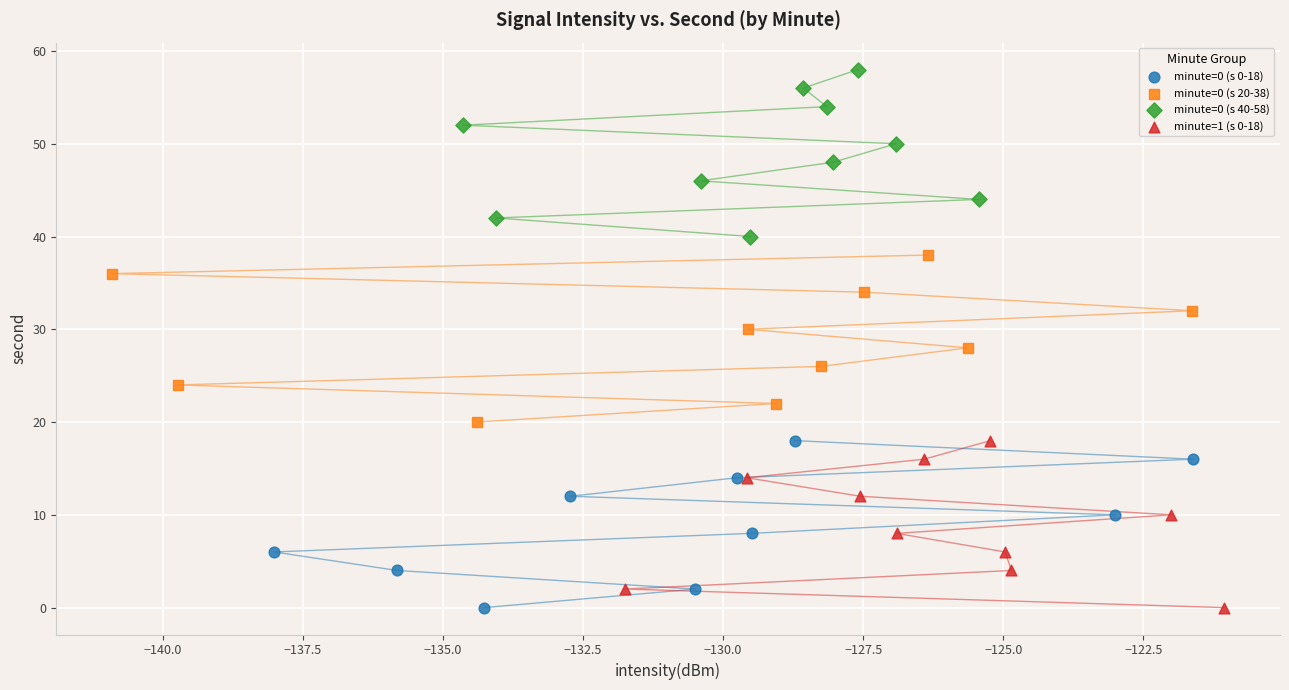

Which series contains the highest Y value?

minute=0 (s 40-58)